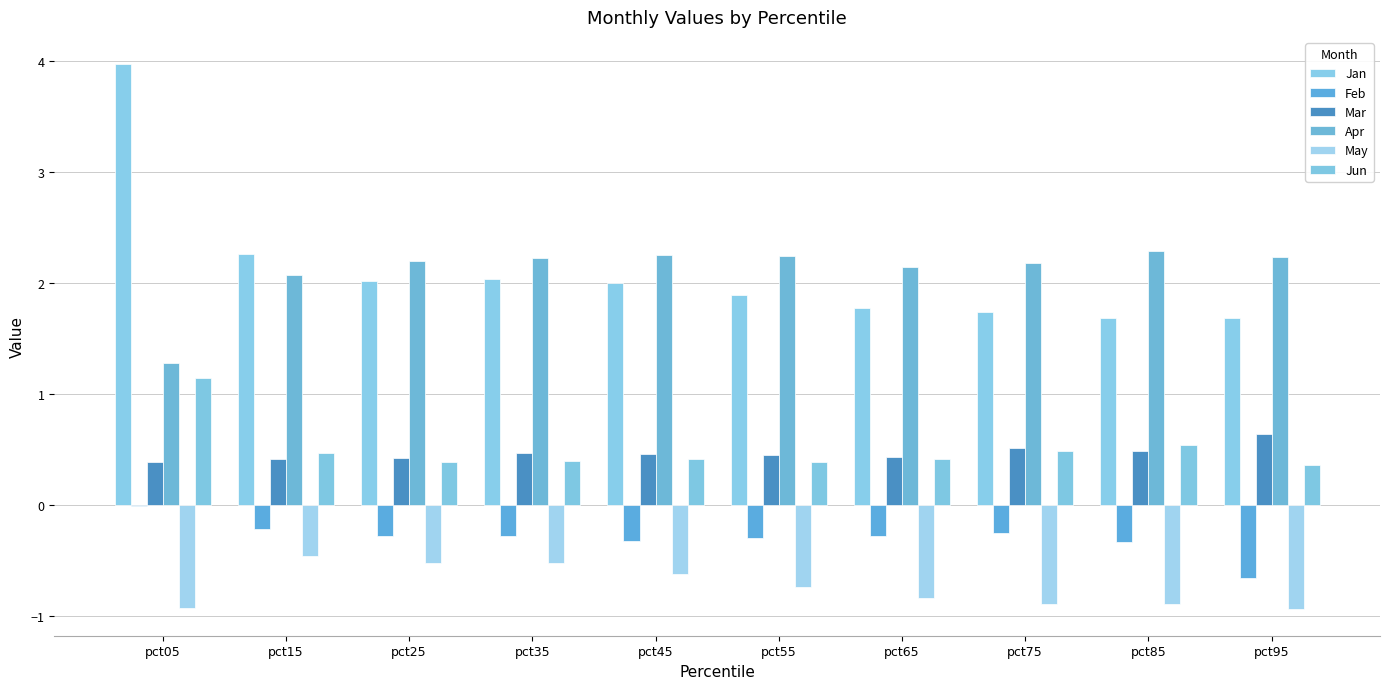

At which category does the chart reach its peak across all series?

pct05